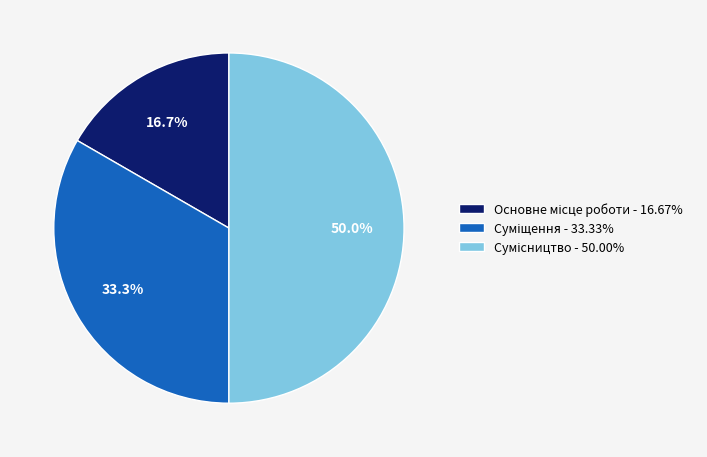

True or false: Сумісництво accounts for 39% of the total.

False